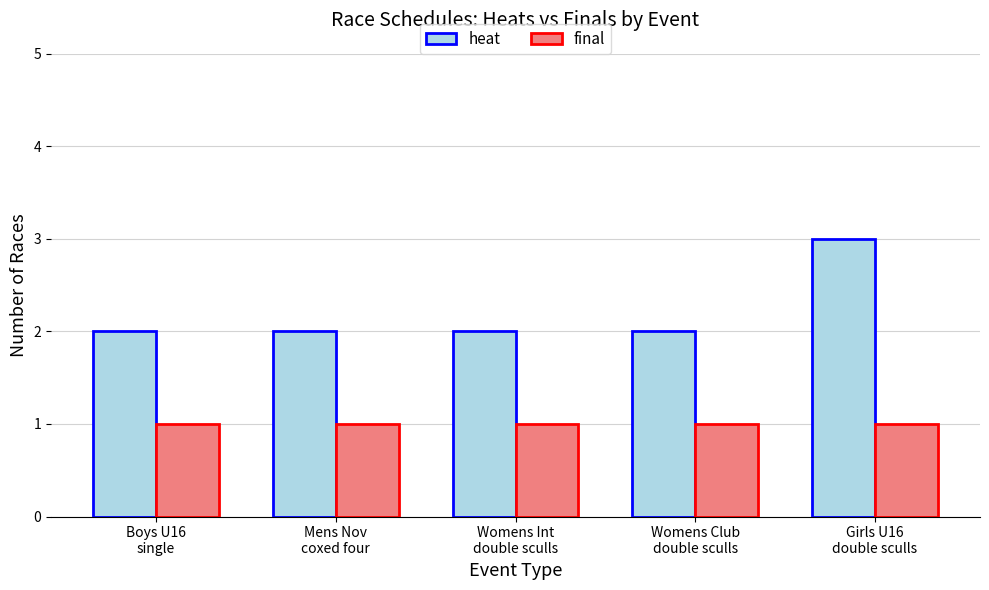

What is the total value across all series at Mens Nov
coxed four?

3